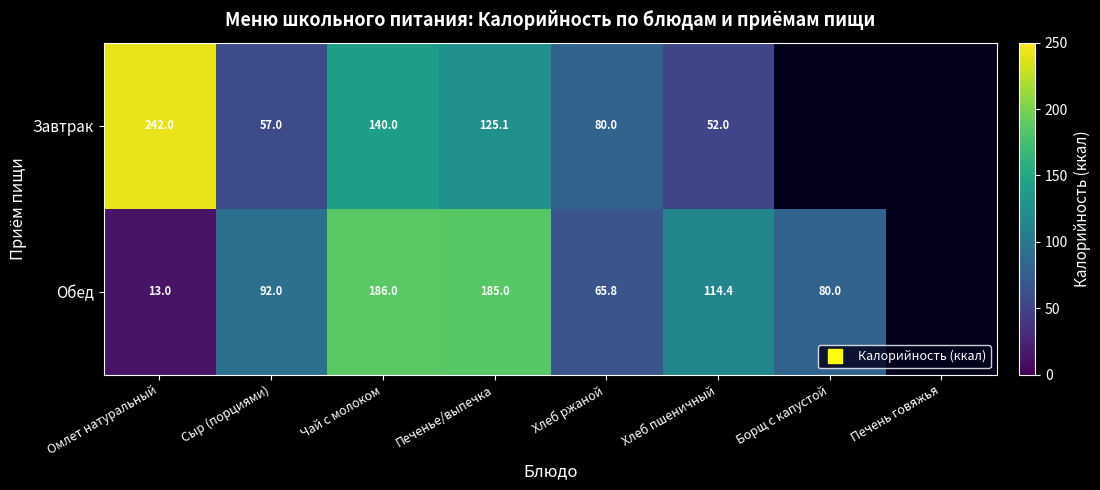

Which has a higher value, Борщ с капустой or Хлеб пшеничный?

Хлеб пшеничный